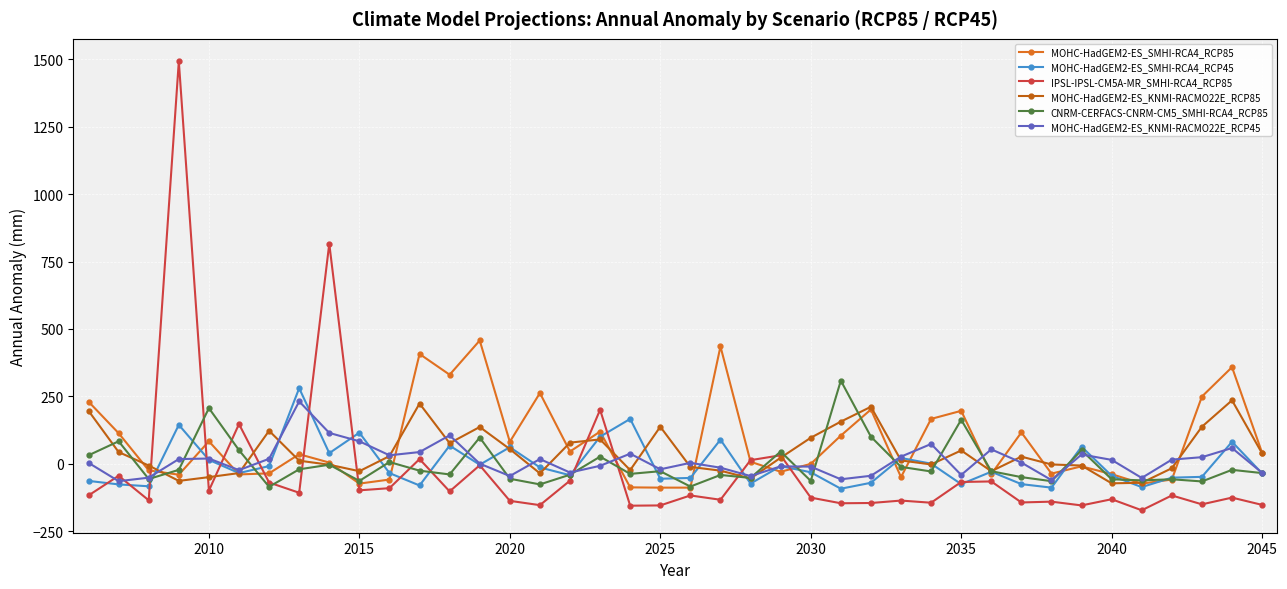

Is this an area chart (filled region under the line)?

No